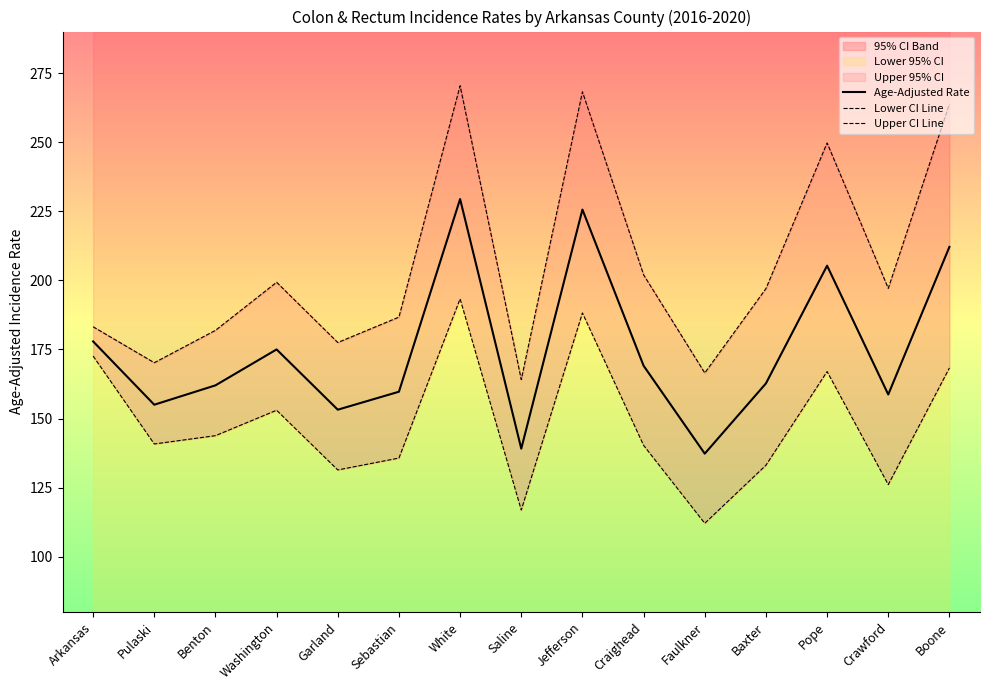

Rank the categories by Lower CI Line value from highest to lowest.

White, Jefferson, Arkansas, Boone, Pope, Washington, Benton, Pulaski, Craighead, Sebastian, Baxter, Garland, Crawford, Saline, Faulkner